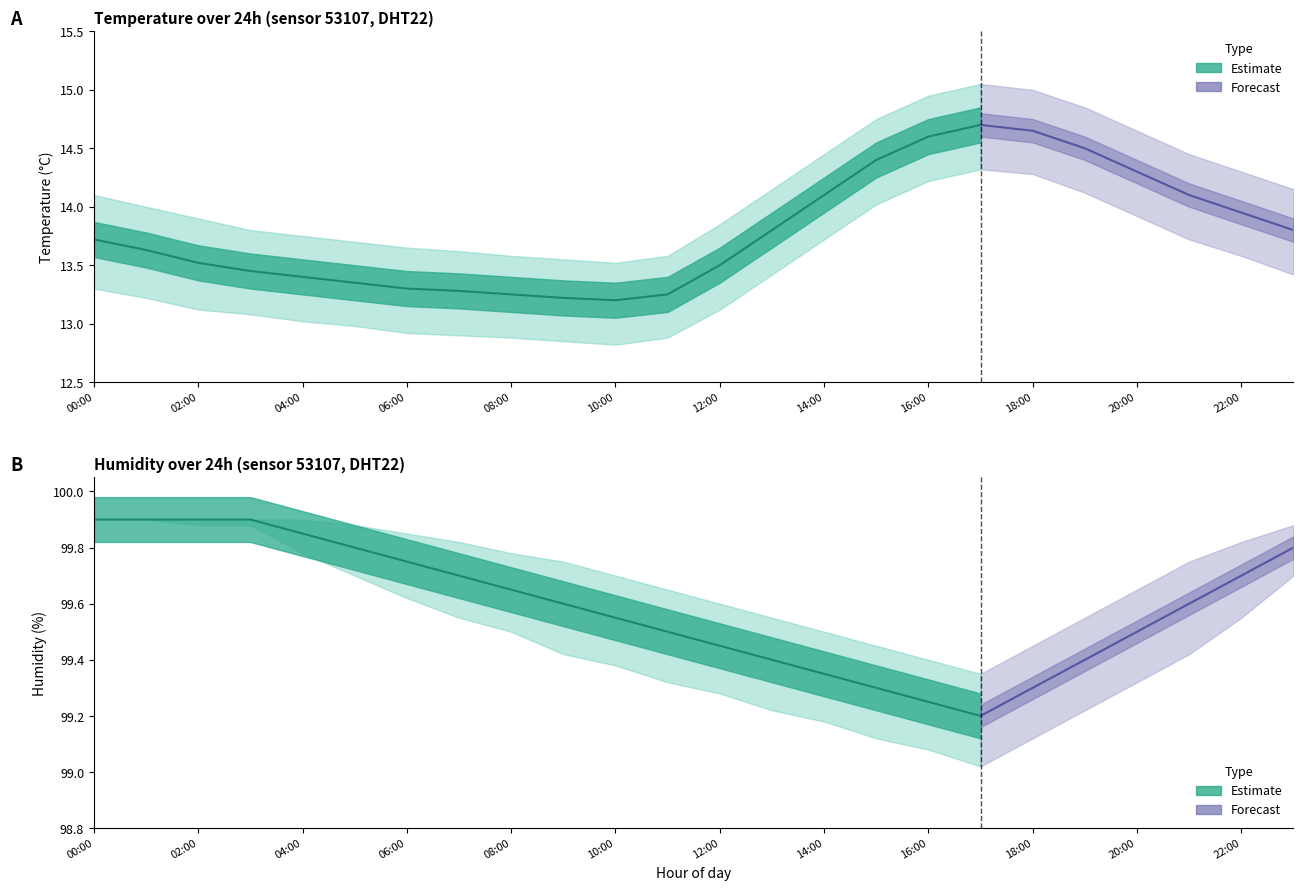

True or false: temperature_lower has more than 2 points higher than both neighbors.

False